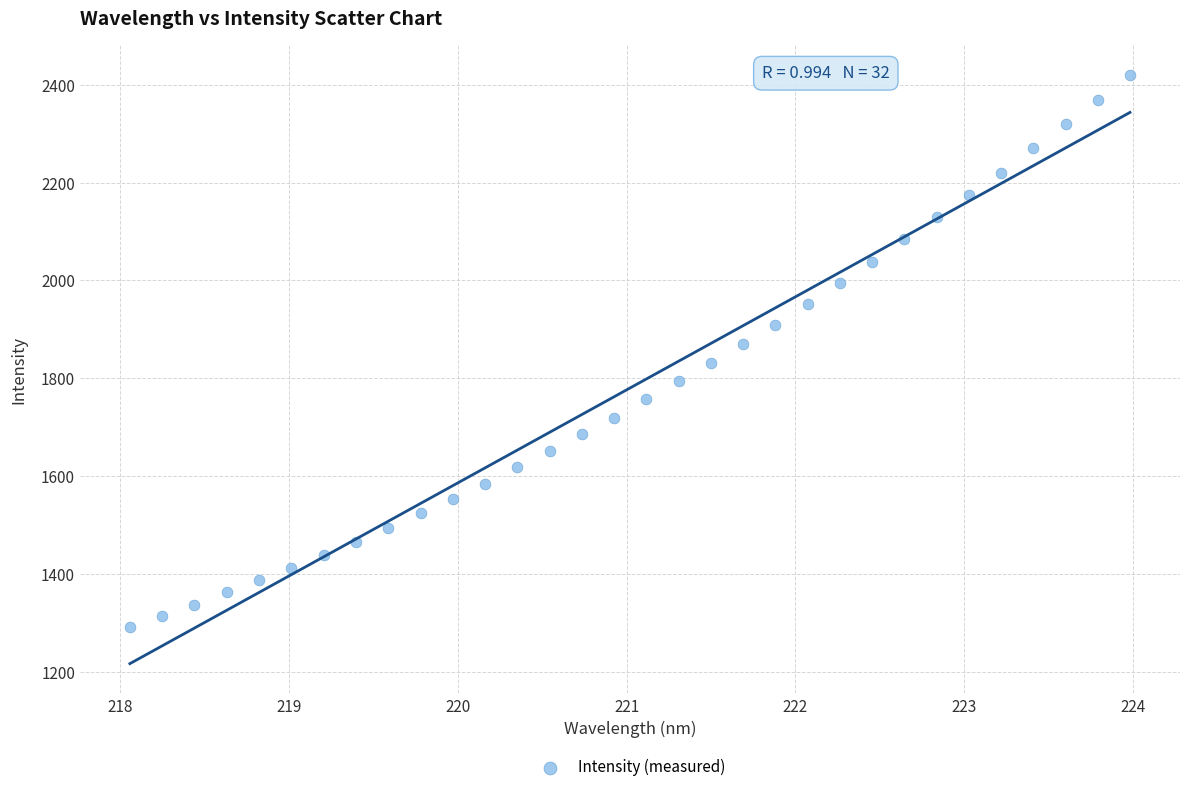

What is the range of Y values (max minus min)?

1129.4